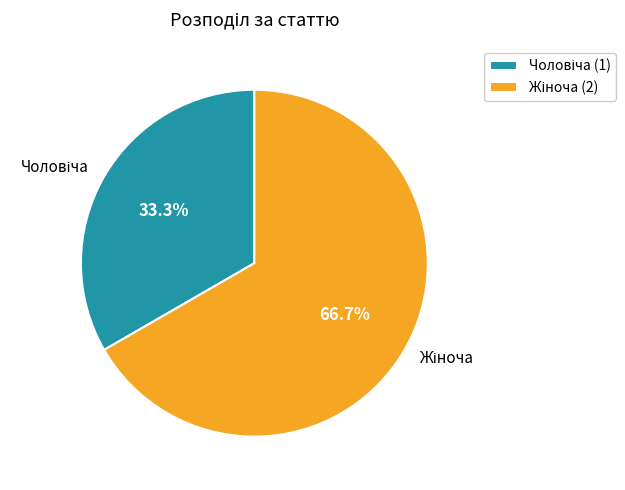

Is there any slice that represents more than half of the pie?

Yes